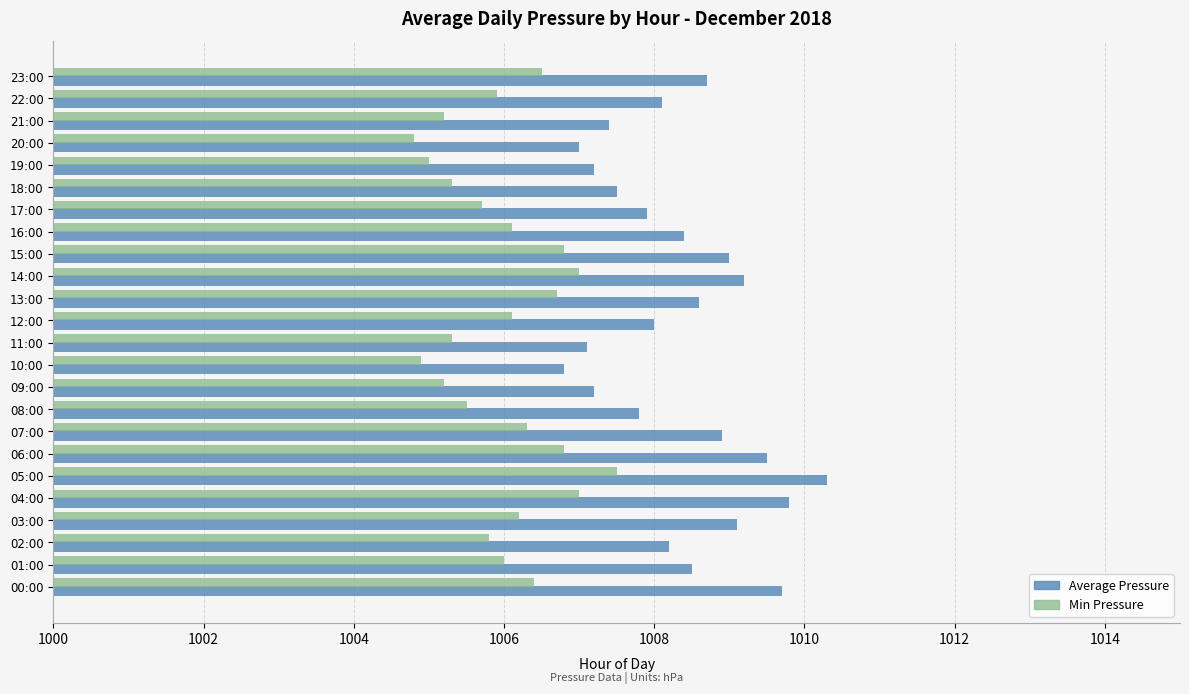

The Average Pressure series shows 1008.1 at 22:00. True or false?

True